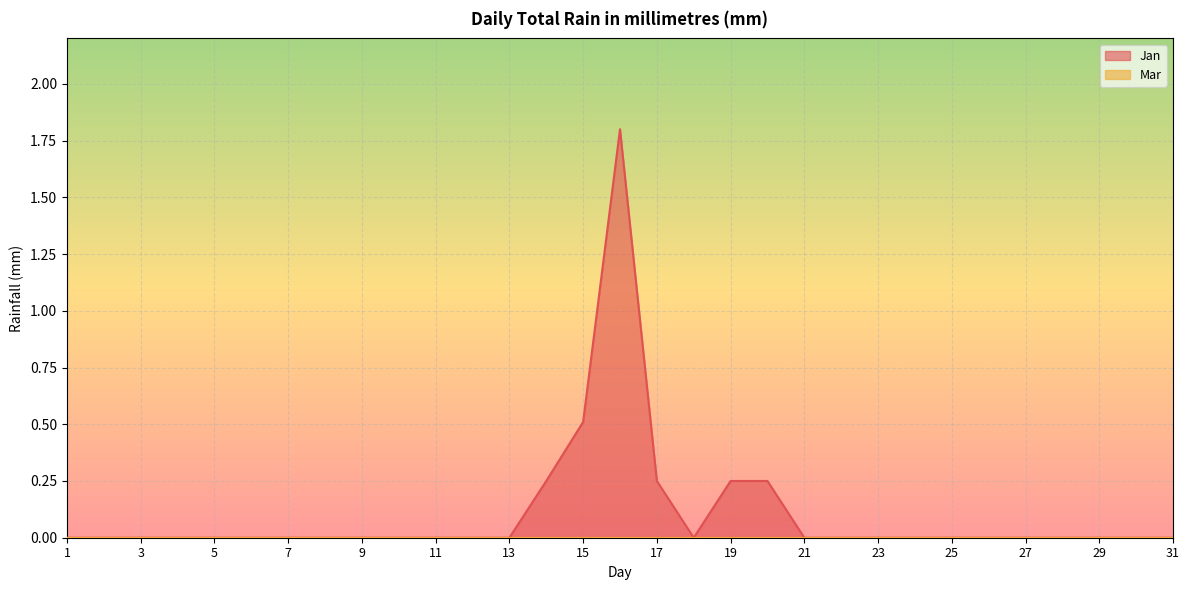

List the labels in order of value, smallest first.

1, 2, 3, 4, 5, 6, 7, 8, 9, 10, 11, 12, 13, 18, 21, 22, 23, 24, 25, 26, 27, 28, 29, 30, 31, 14, 17, 19, 20, 15, 16